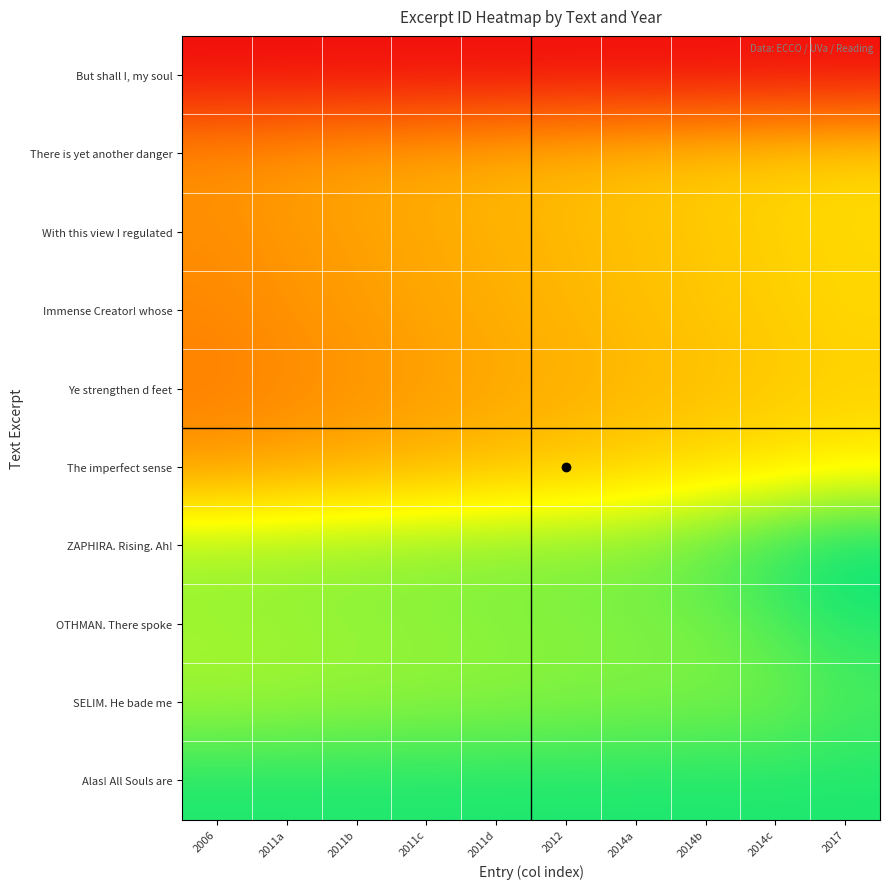

List the series in order of their peak value, lowest first.

But shall I, my soul, Ye strengthen d feet, Immense Creator! whose, With this view I regulated, There is yet another danger, The imperfect sense, SELIM. He bade me, OTHMAN. There spoke, Alas! All Souls are, ZAPHIRA. Rising. Ah!